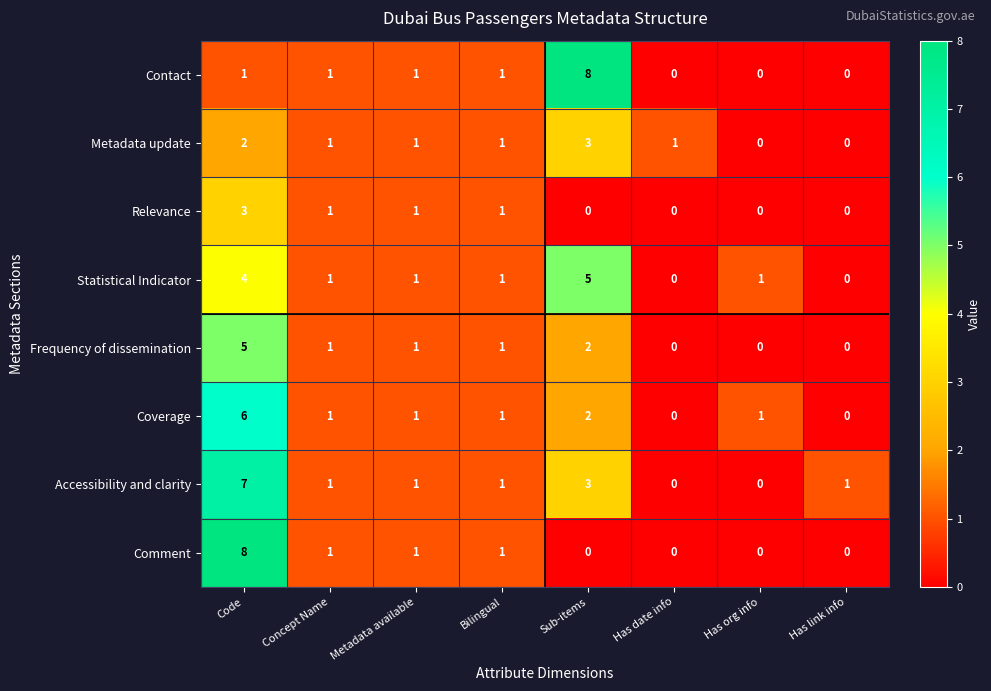

At which category is the sum across all series the highest?

Code